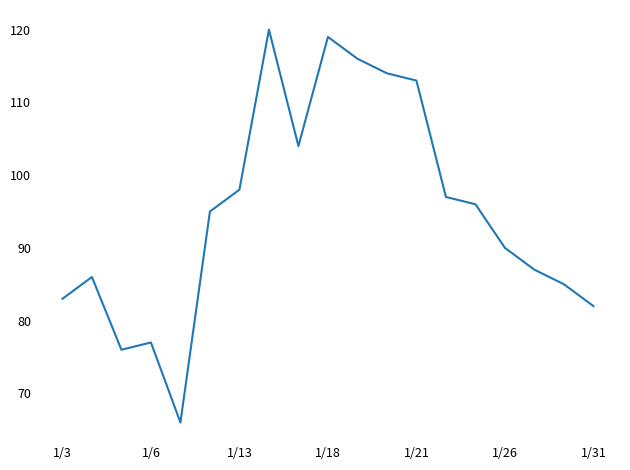

What is the maximum value shown in the chart?

120